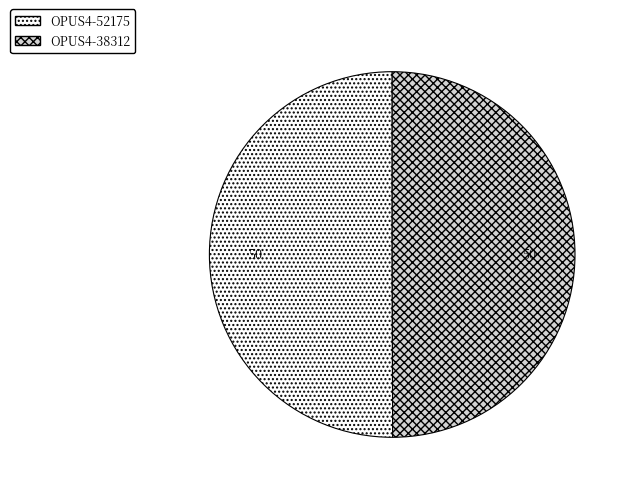

The OPUS4-38312 slice represents 57% of the pie. True or false?

False